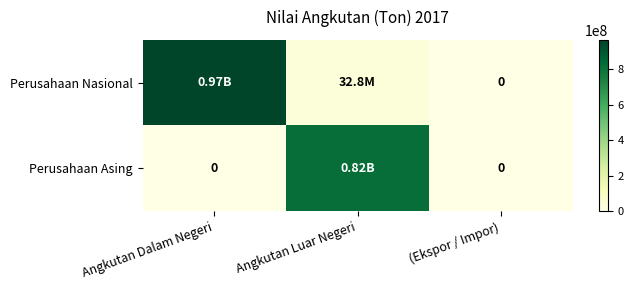

At how many categories does at least one series exceed 577290925?

2